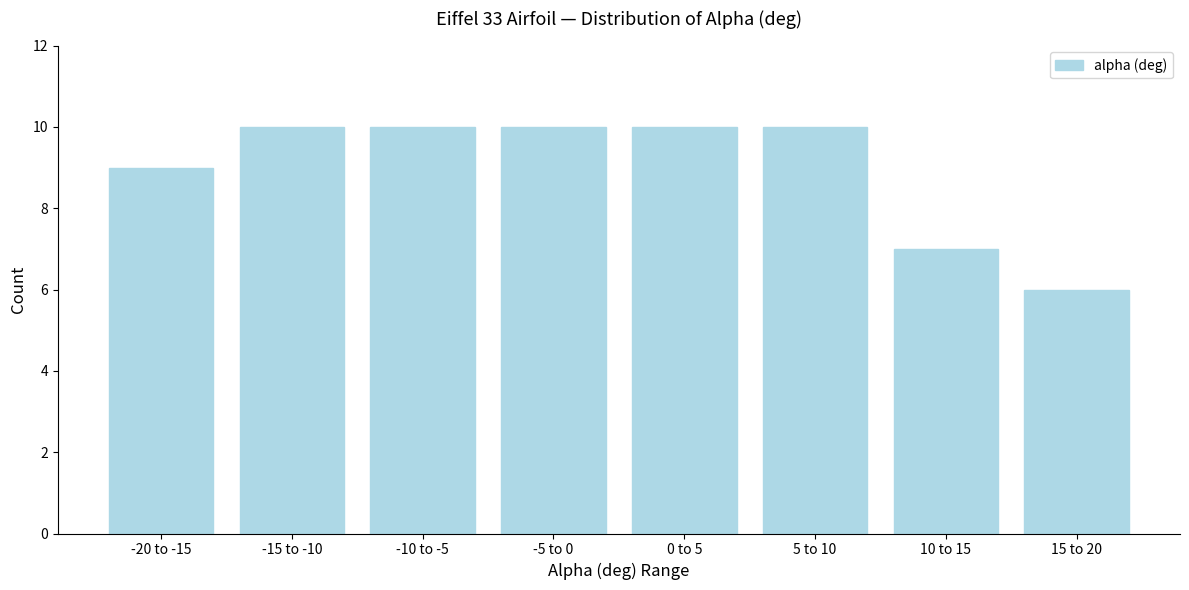

Reading left to right, transcribe all the data shown in this chart.

-20 to -15=9	-15 to -10=10	-10 to -5=10	-5 to 0=10	0 to 5=10	5 to 10=10	10 to 15=7	15 to 20=6